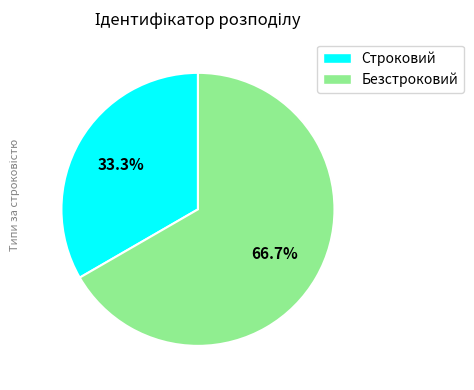

What is the smallest slice in the pie chart?

Строковий